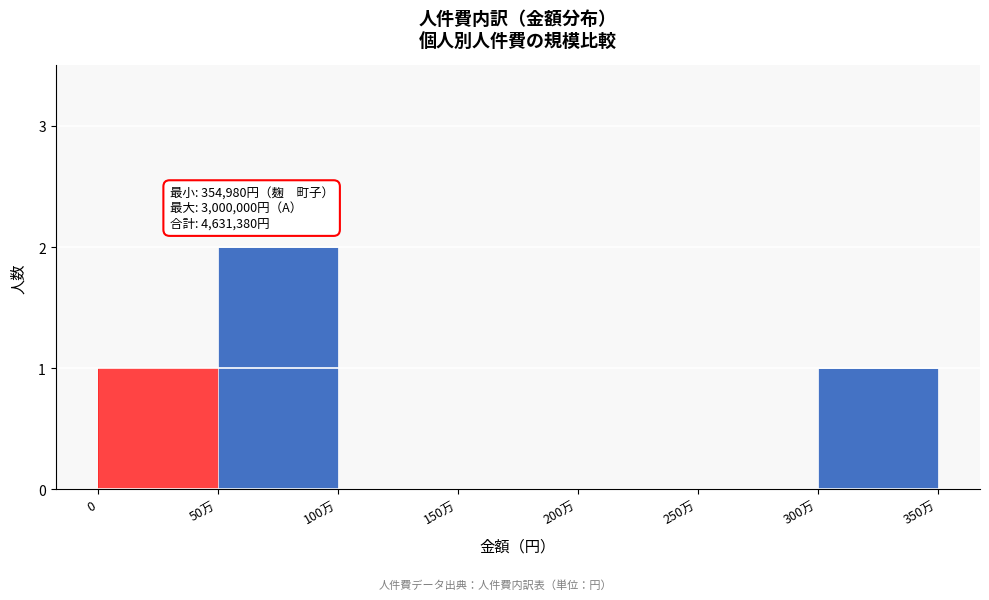

Reading right to left, transcribe all the data shown in this chart.

300万=1	250万=0	200万=0	150万=0	100万=0	50万=2	0=1